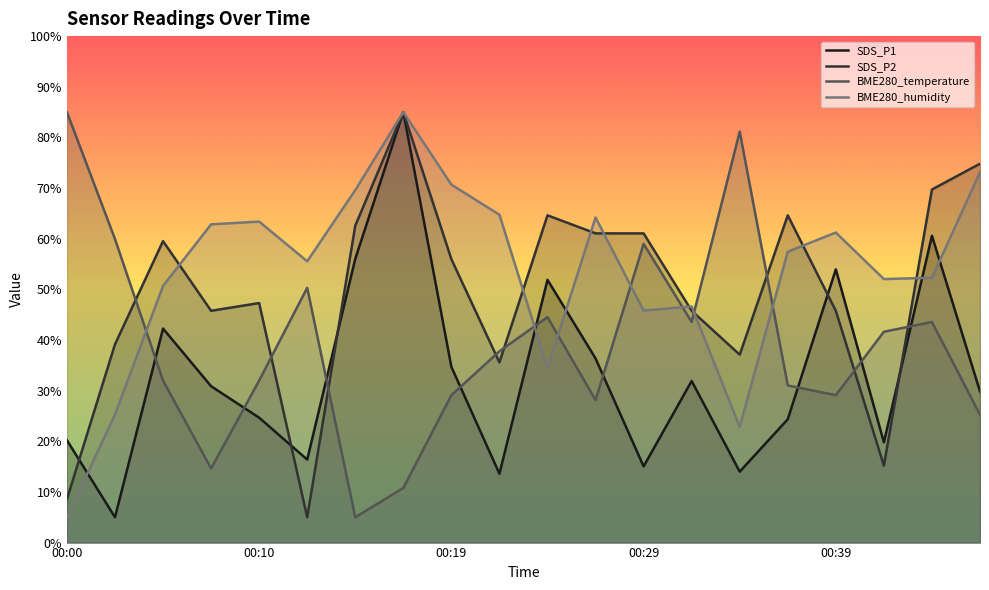

True or false: SDS_P2 has more than 0 points higher than both neighbors.

True